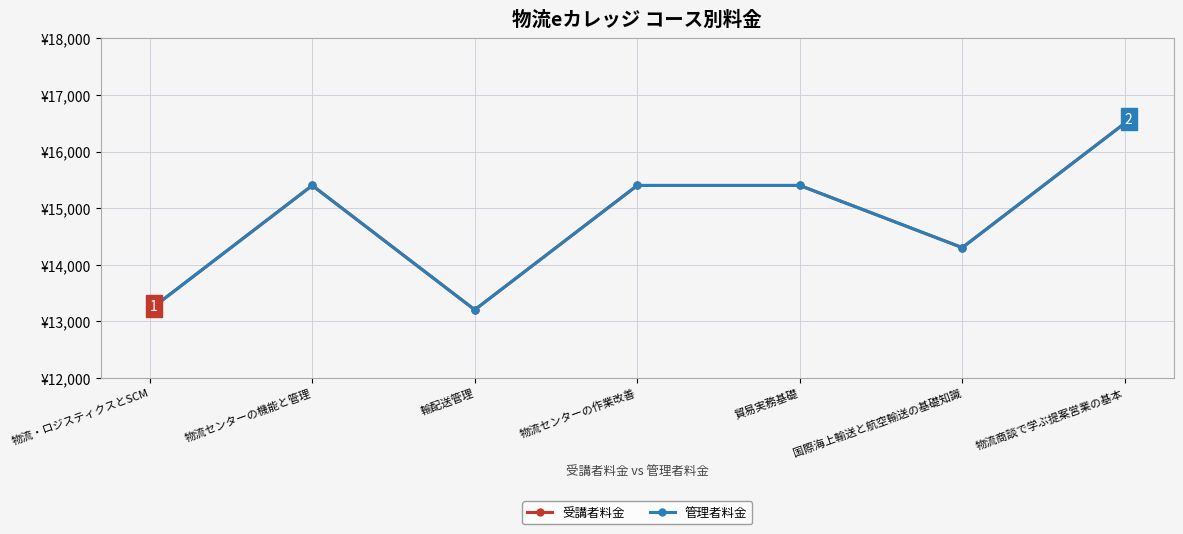

Is this an area chart (filled region under the line)?

No